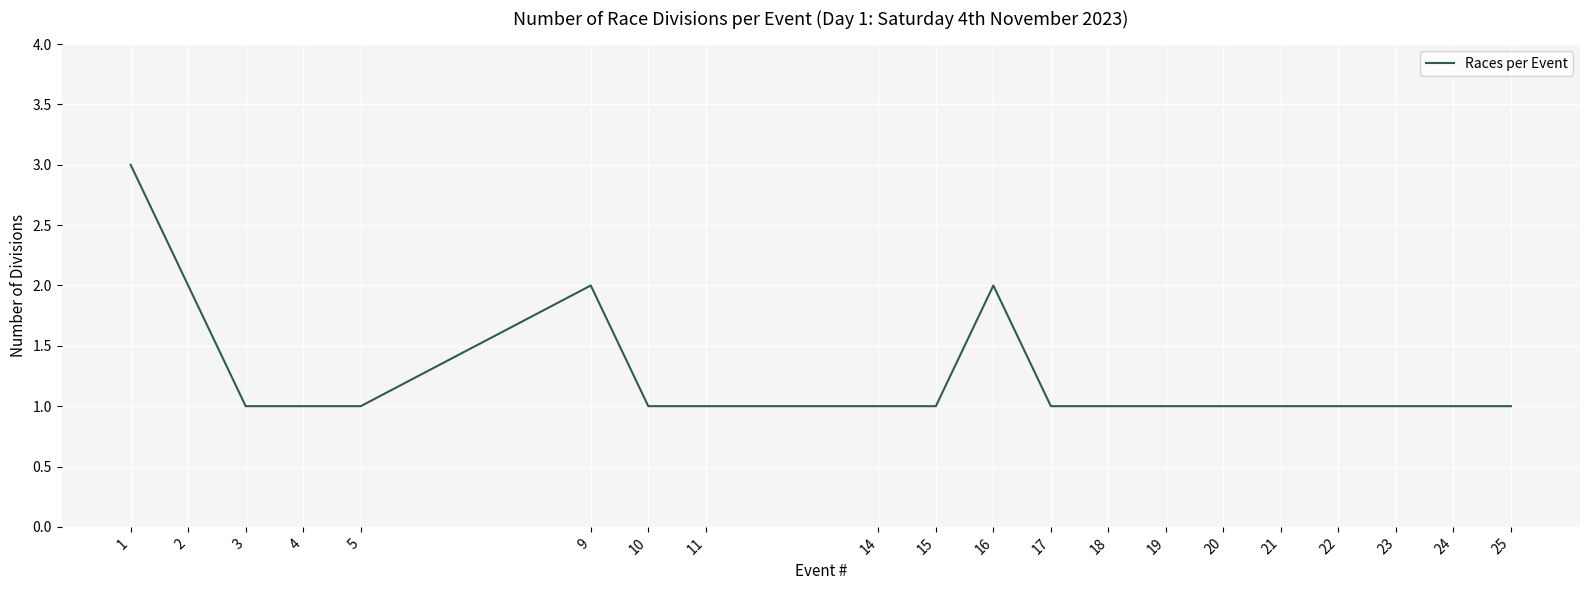

The value at 2 is 2. True or false?

True